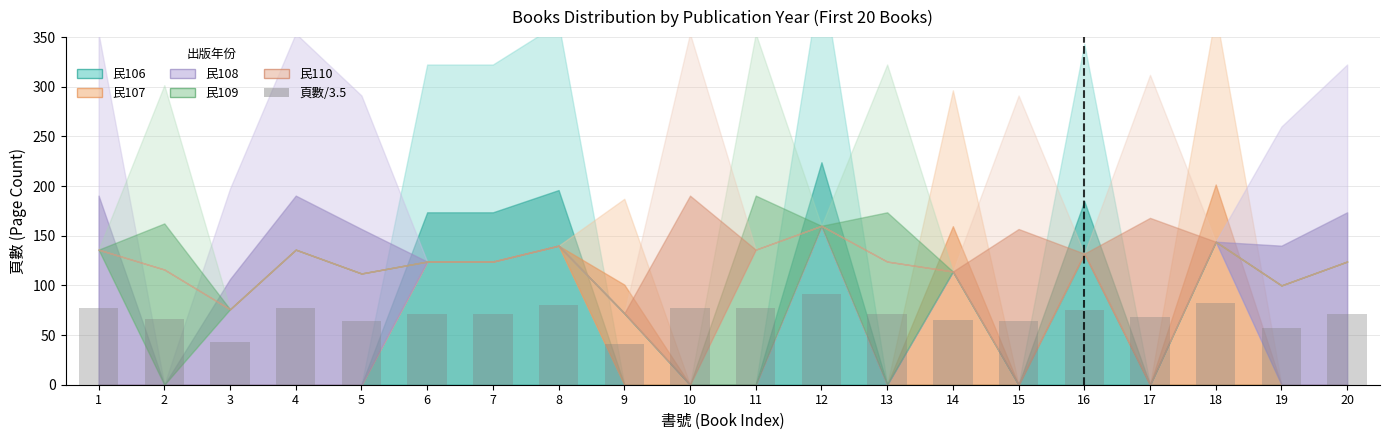

How many values exceed 70?

12